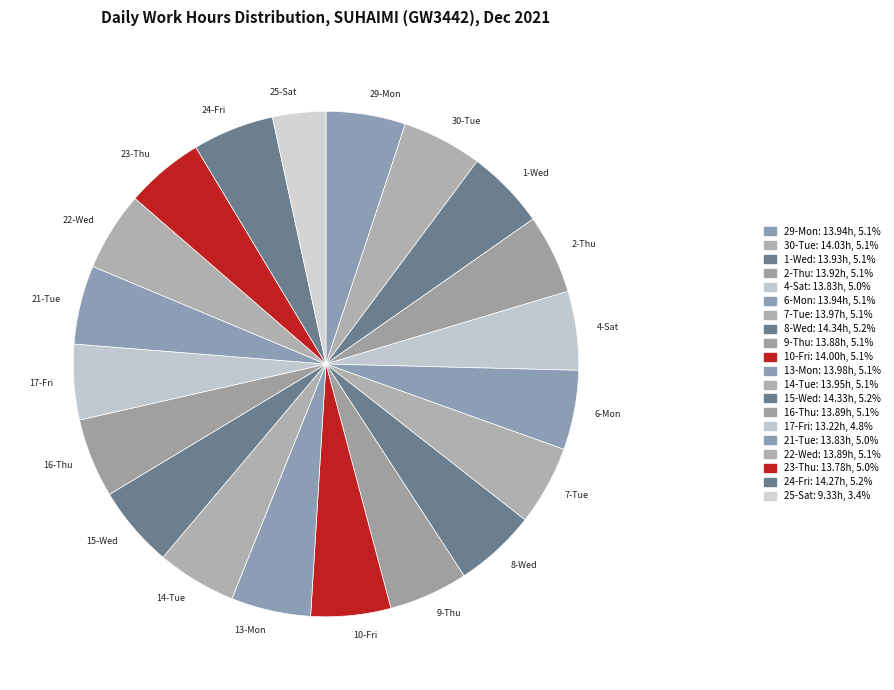

Does any single category account for the majority?

No